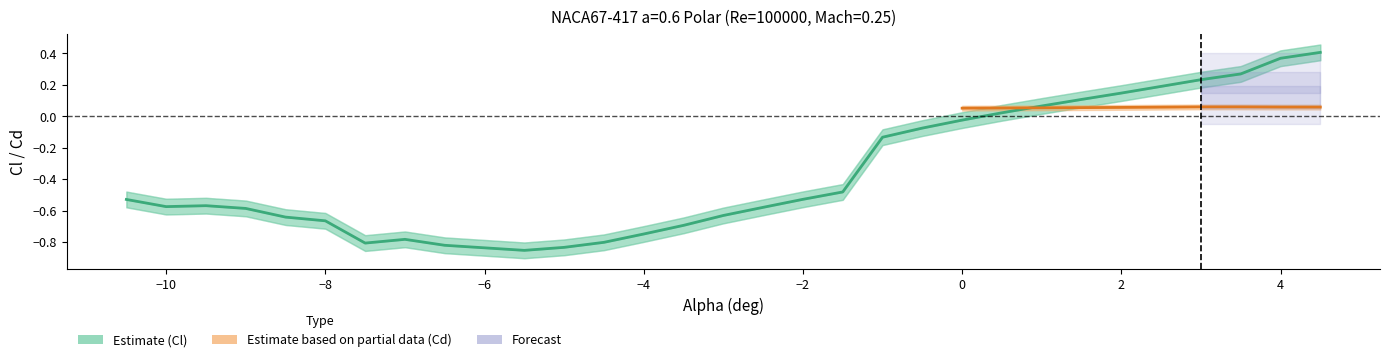

What is the sum of the Cl values at 16 and 22?

-0.5